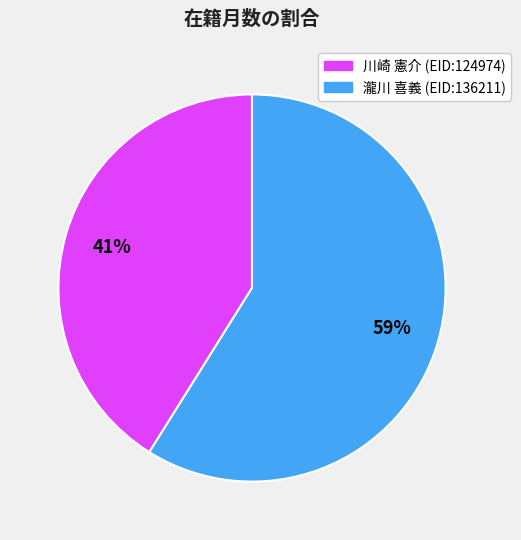

Does 瀧川 喜義 (EID:136211) account for over 50% of the chart?

Yes